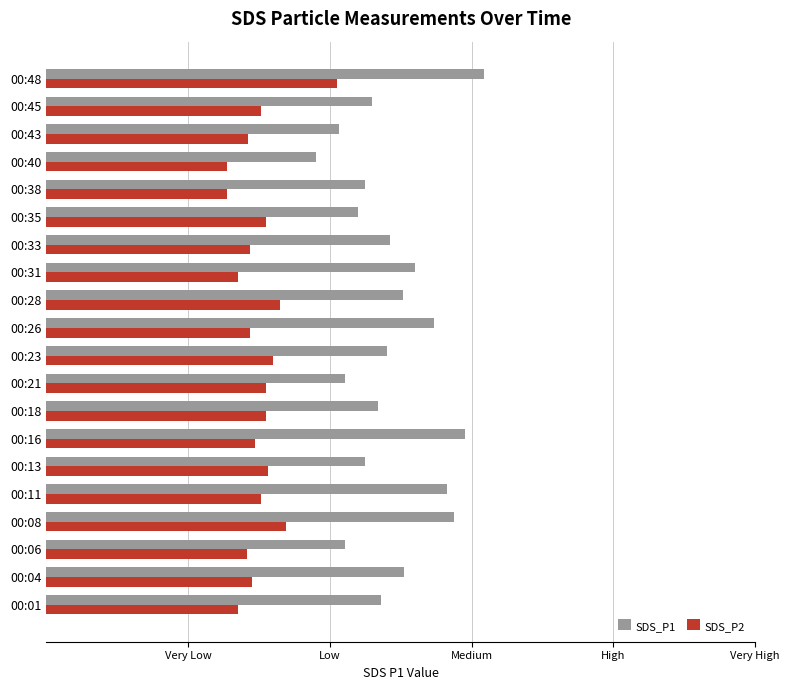

How many bars are there in total?

40